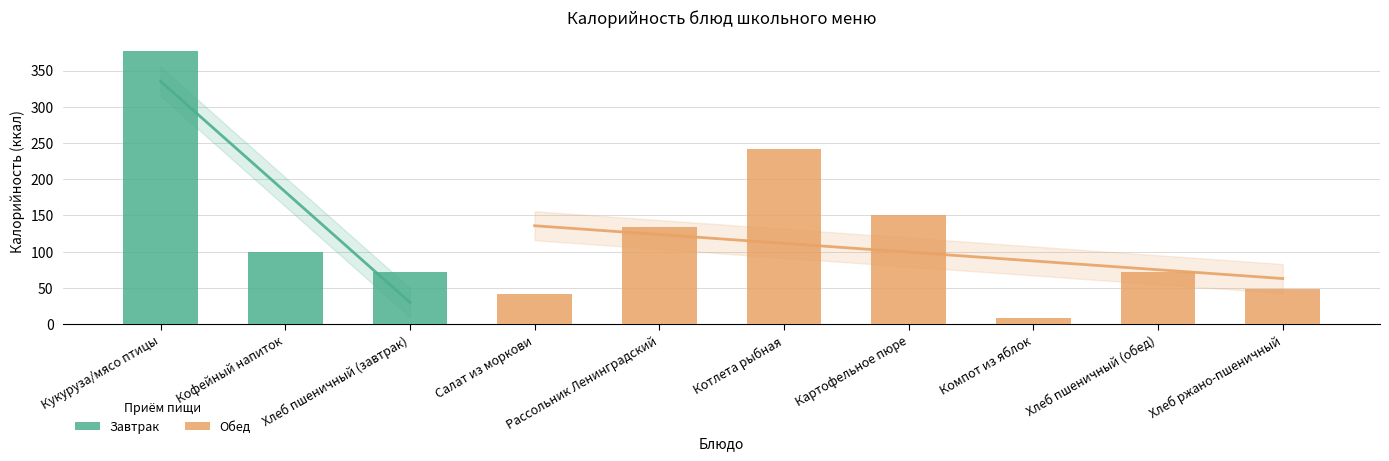

What is the sum of all values?

1244